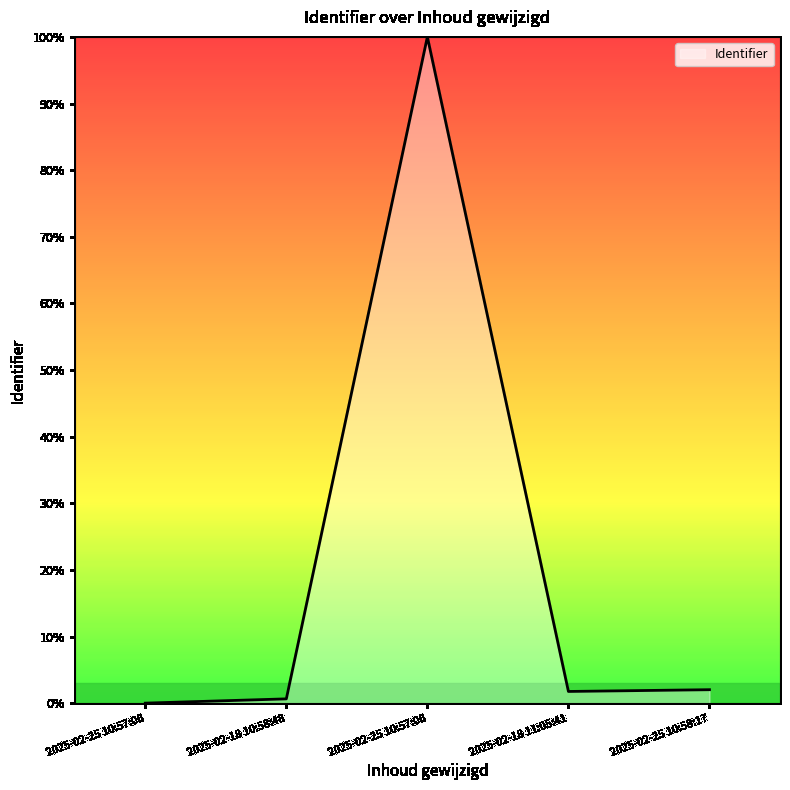

How many lines are shown in the chart?

1